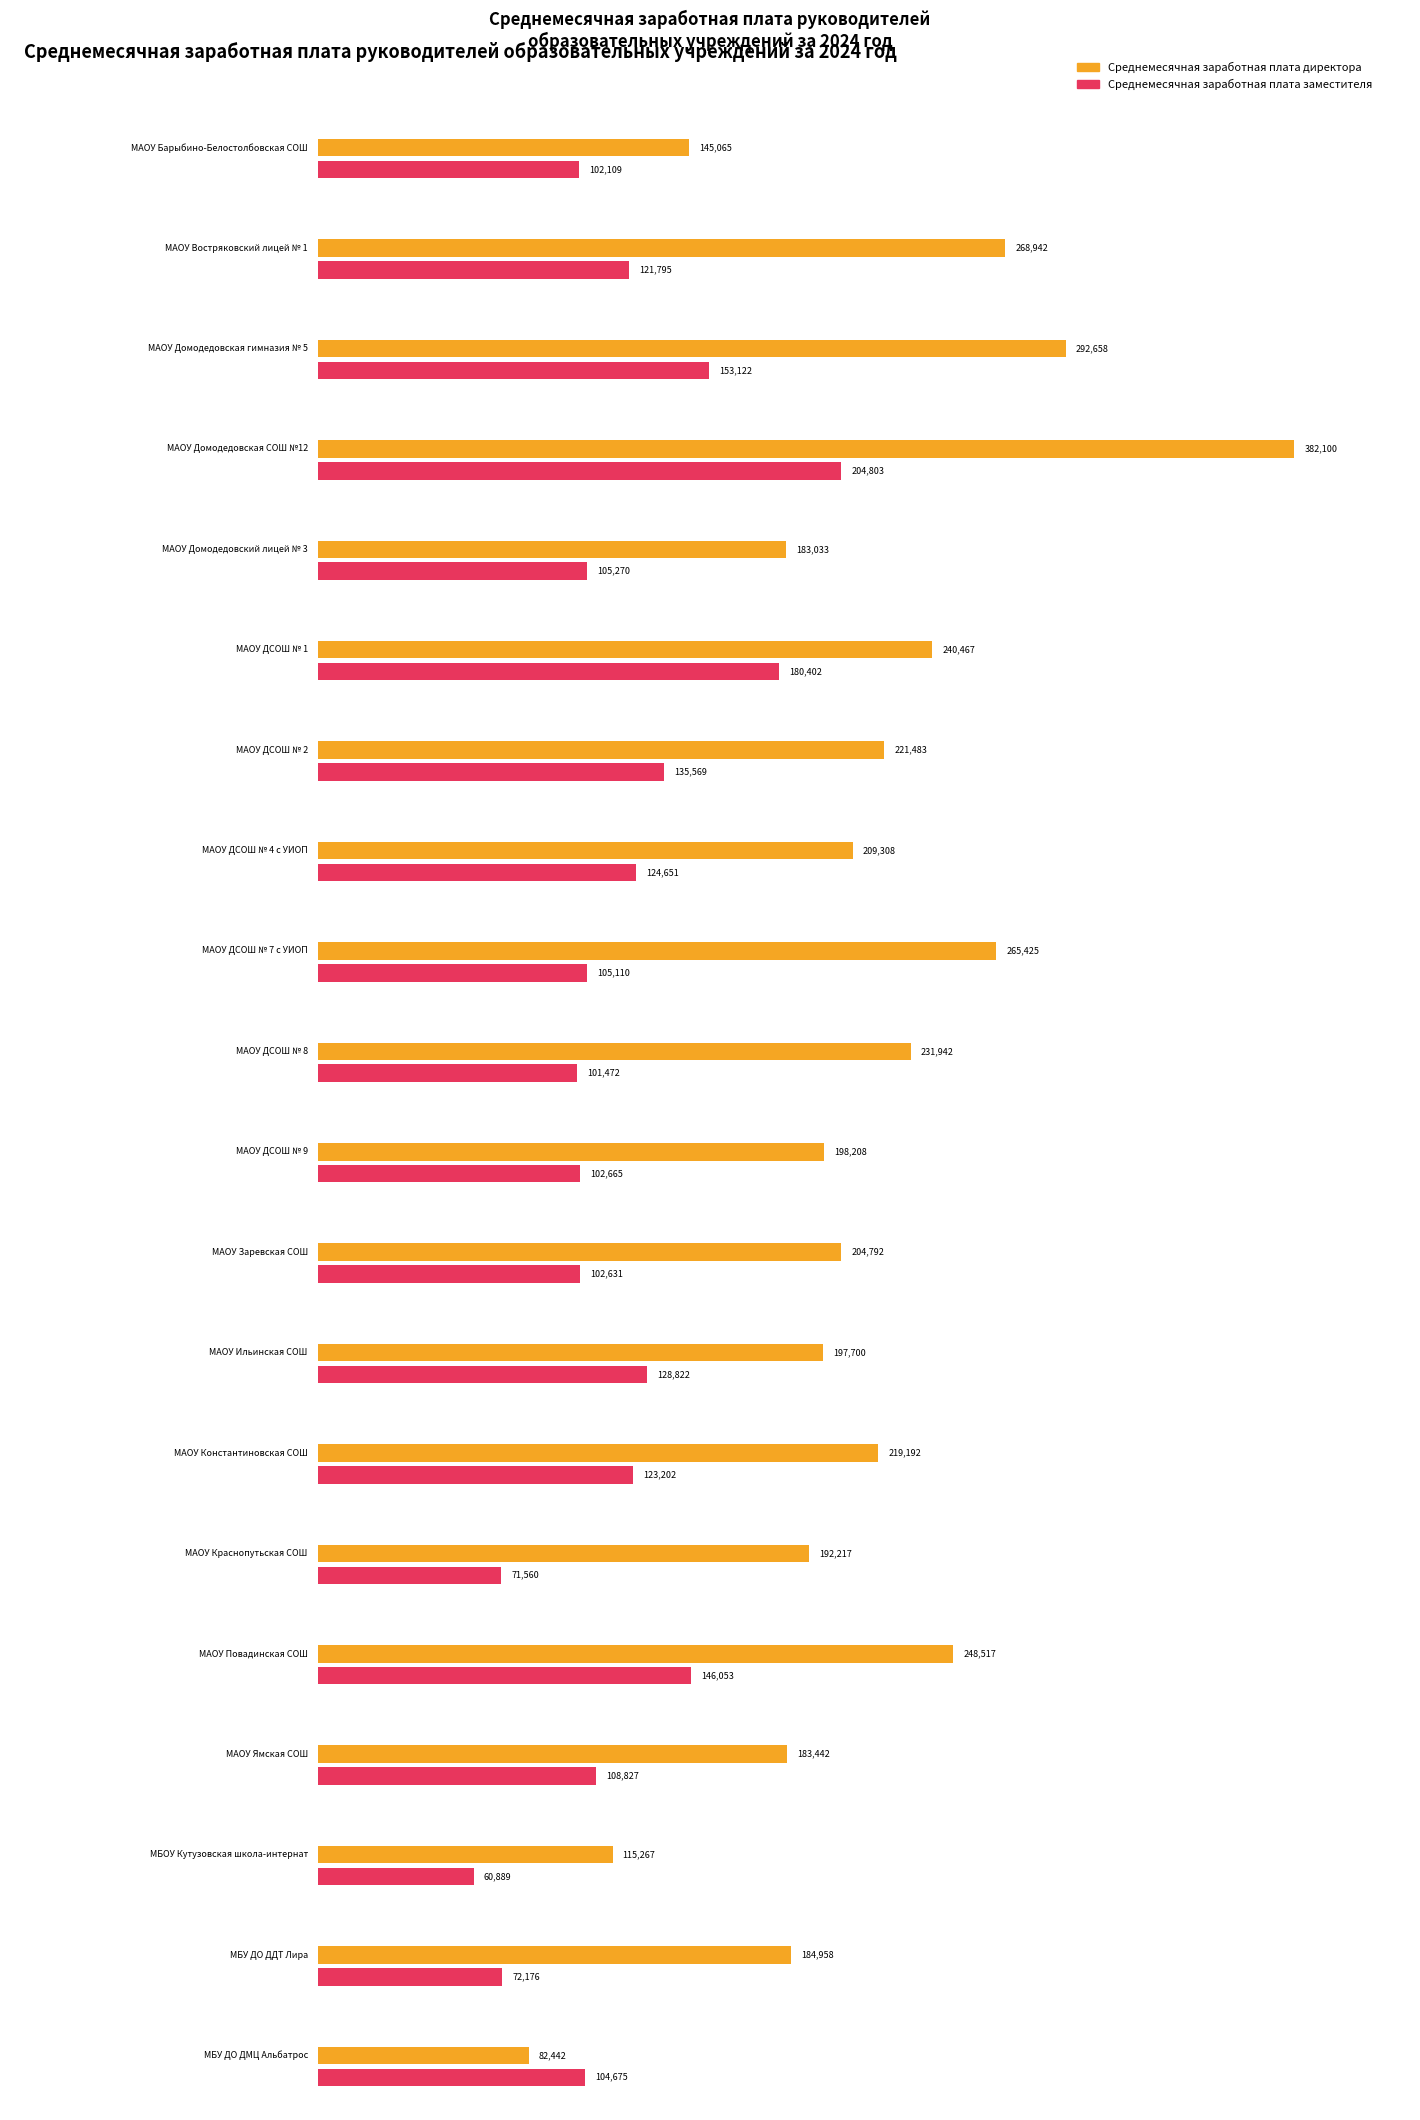

What is the difference between the maximum and second lowest values in the Среднемесячная заработная плата заместителя series?

133242.7